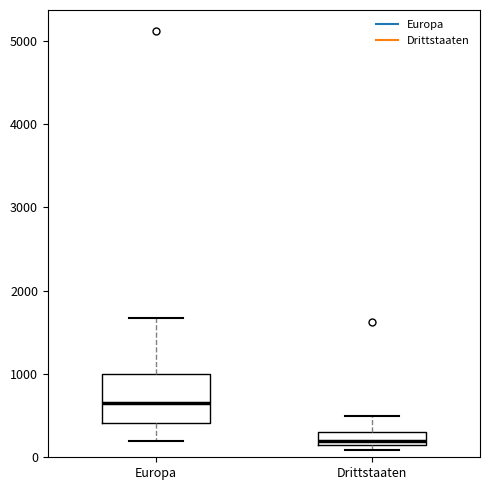

Which box is the tallest, from its lower edge to its upper edge?

Europa